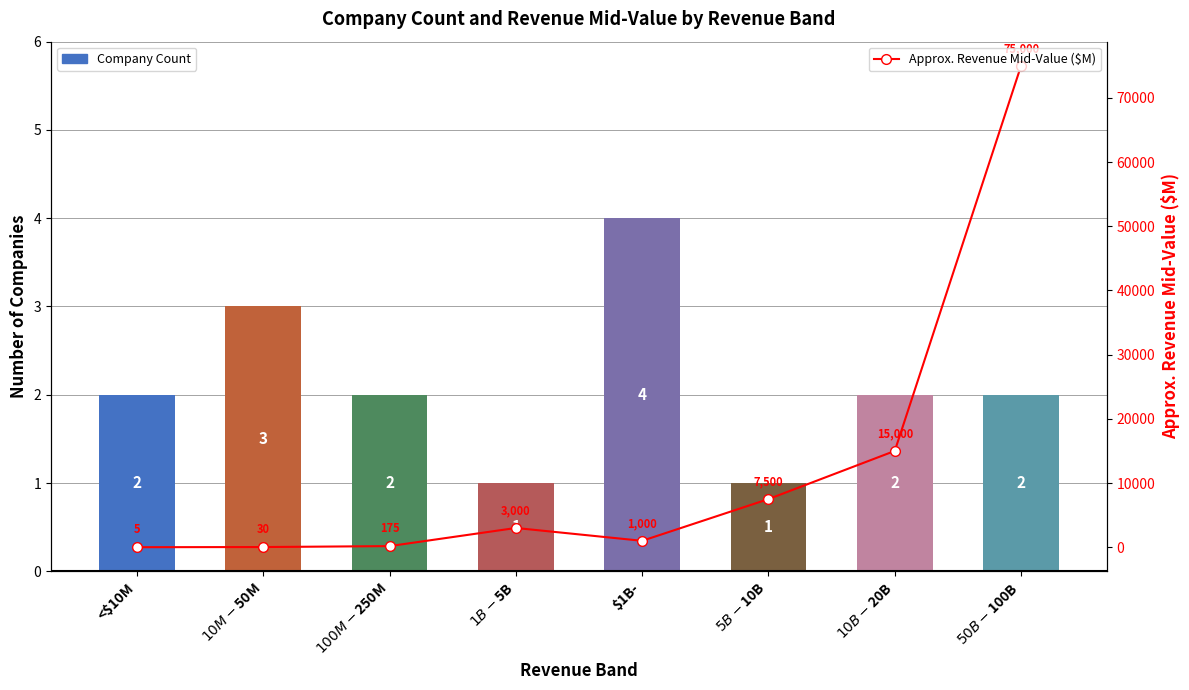

At which label does Company Count first exceed 2?

$10M-$50M